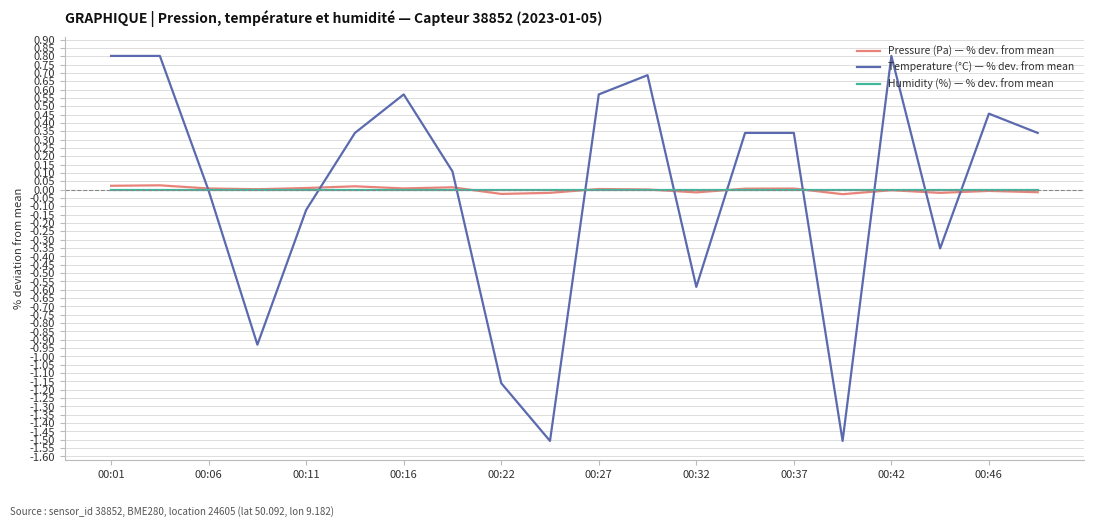

What is the smallest value displayed?

-1.5